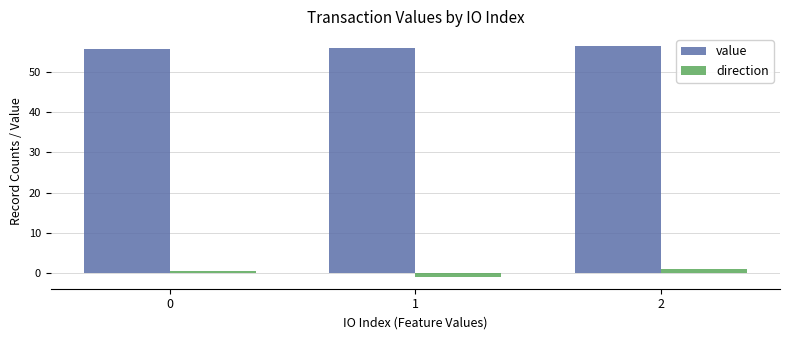

At how many categories does at least one series exceed 10?

3